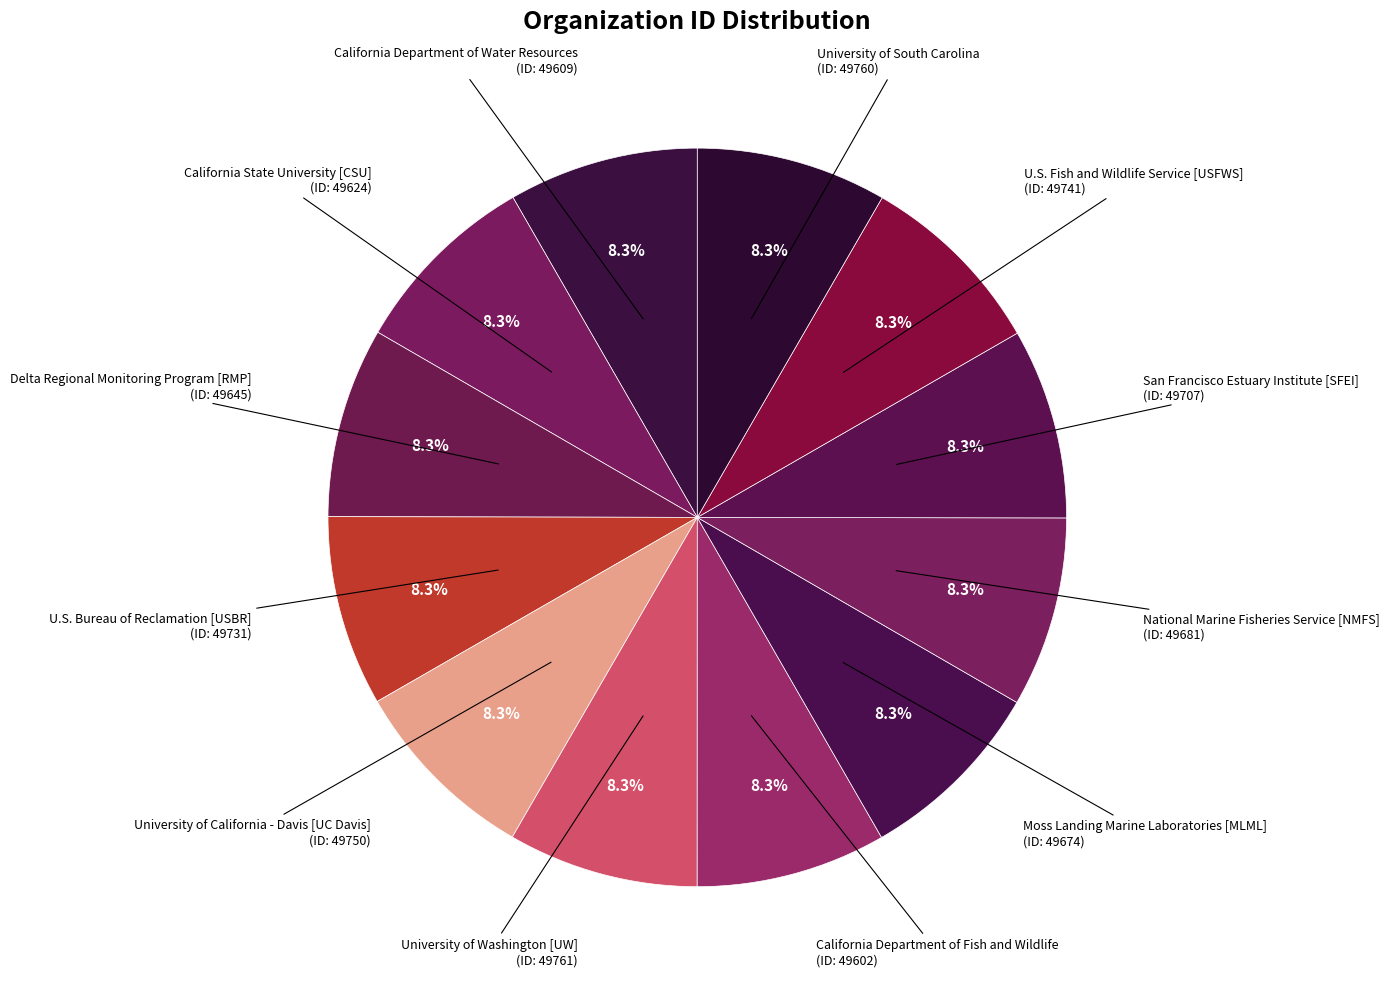

How many slices are in this pie chart?

12